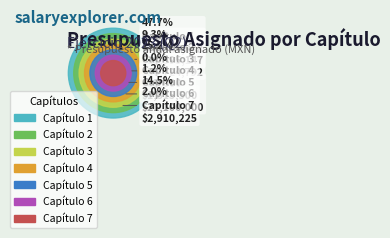

Does Capítulo 7 account for over 50% of the chart?

No